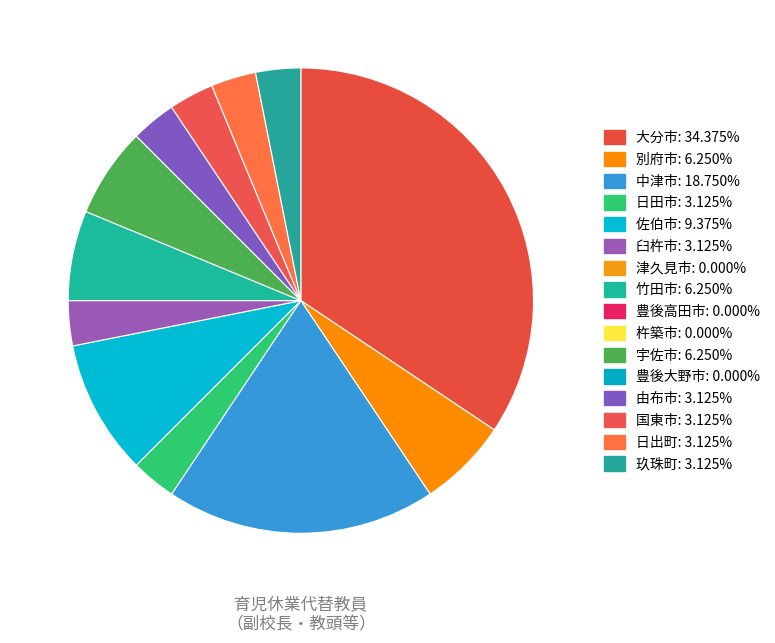

Rank the categories by value from lowest to highest.

津久見市, 豊後高田市, 杵築市, 豊後大野市, 日田市, 臼杵市, 由布市, 国東市, 日出町, 玖珠町, 別府市, 竹田市, 宇佐市, 佐伯市, 中津市, 大分市